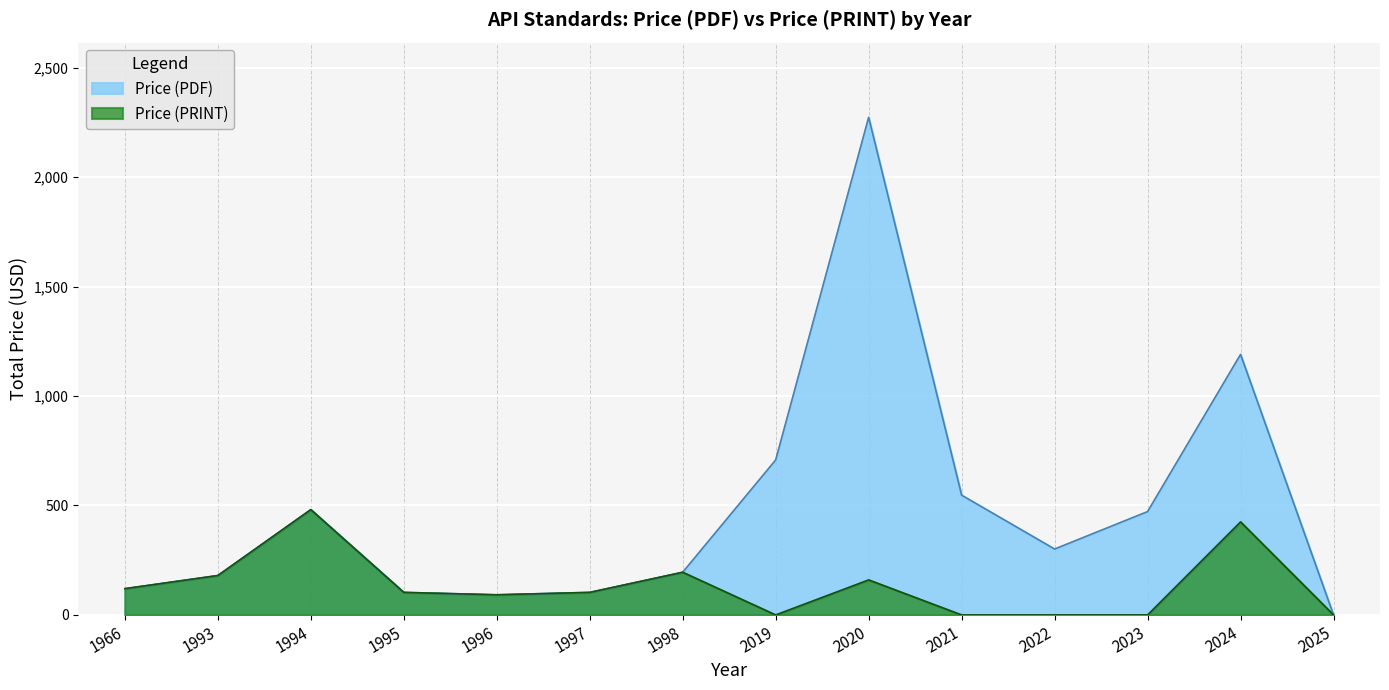

What is the greatest value displayed?

2273